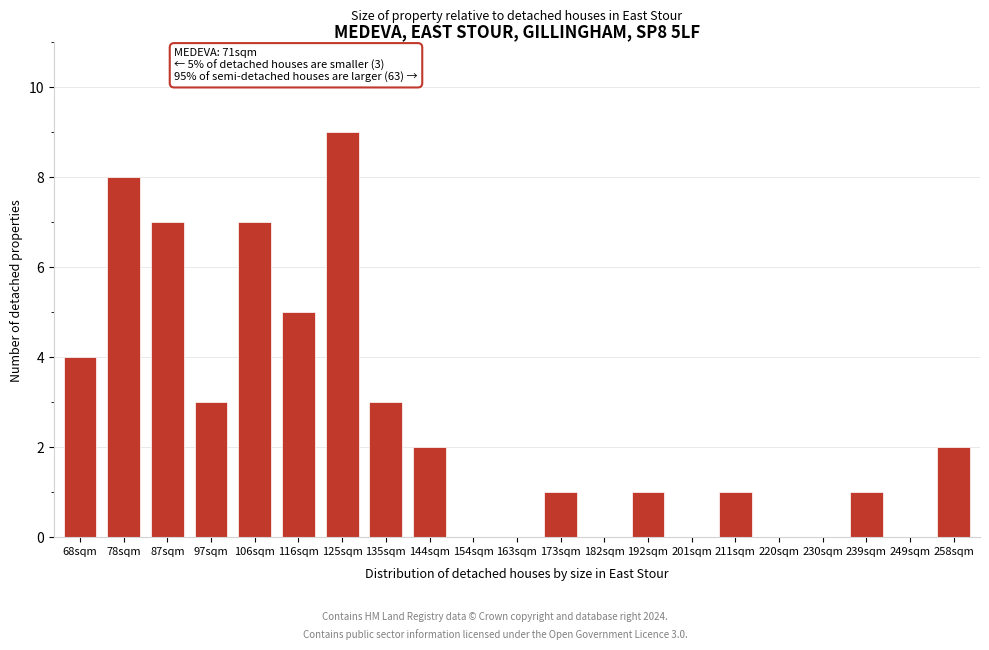

Reading right to left, list all the values displayed in this chart.

258sqm=2	249sqm=0	239sqm=1	230sqm=0	220sqm=0	211sqm=1	201sqm=0	192sqm=1	182sqm=0	173sqm=1	163sqm=0	154sqm=0	144sqm=2	135sqm=3	125sqm=9	116sqm=5	106sqm=7	97sqm=3	87sqm=7	78sqm=8	68sqm=4